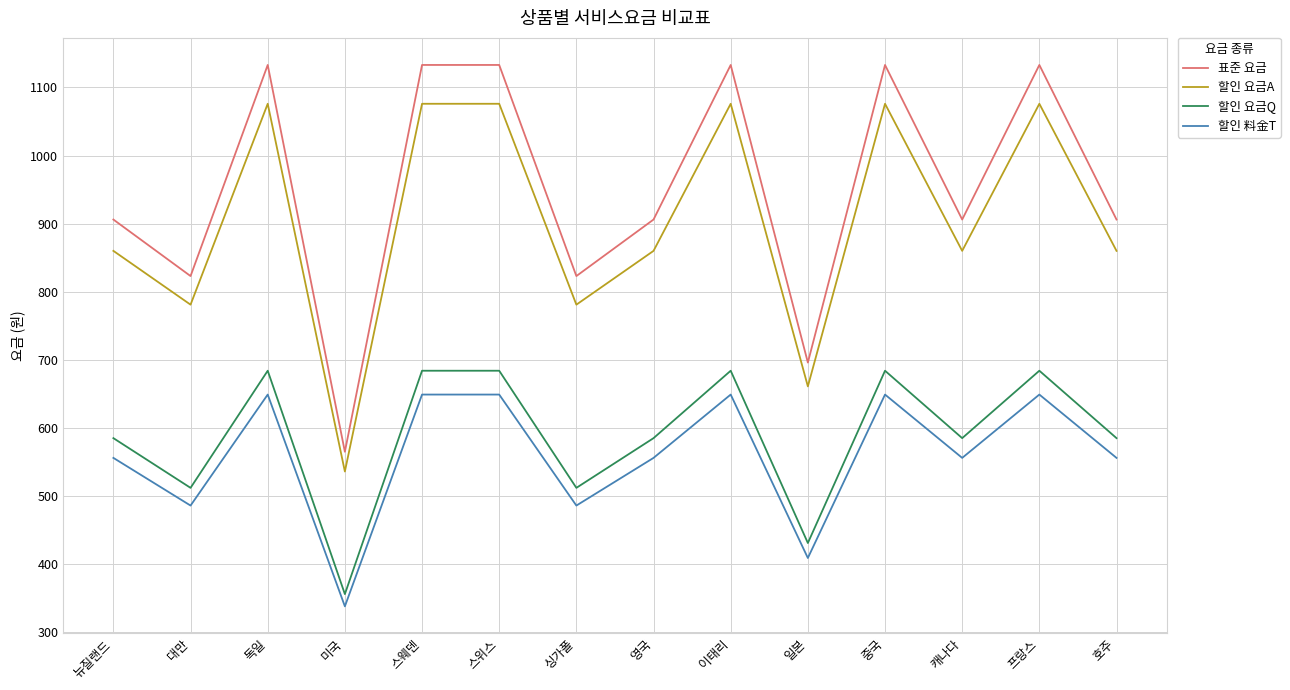

True or false: 표준 요금 has more than 0 interior local peaks.

True